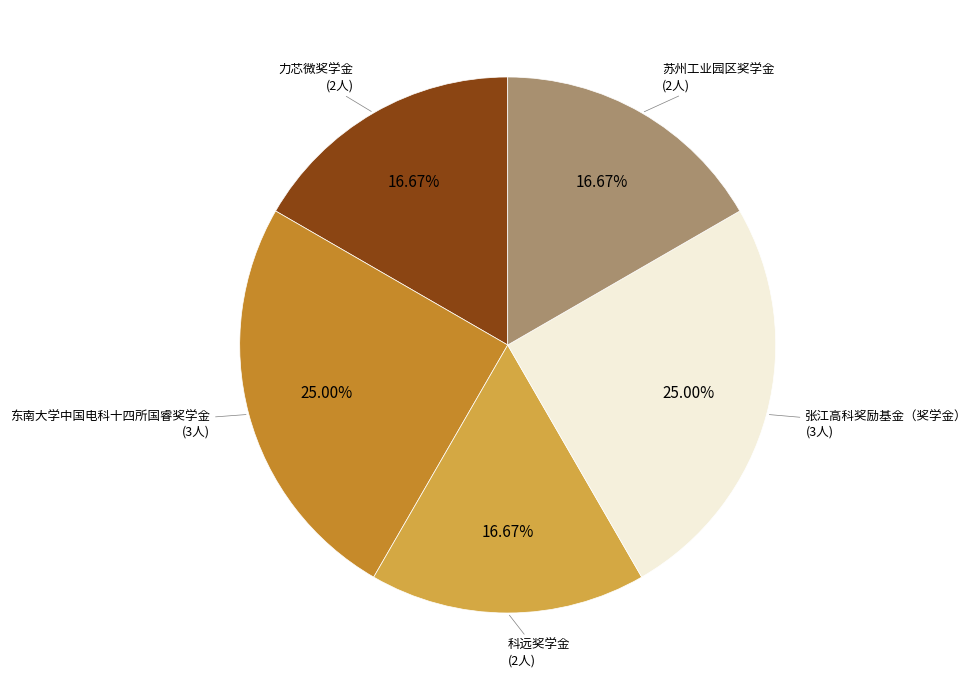

Does any single category account for the majority?

No